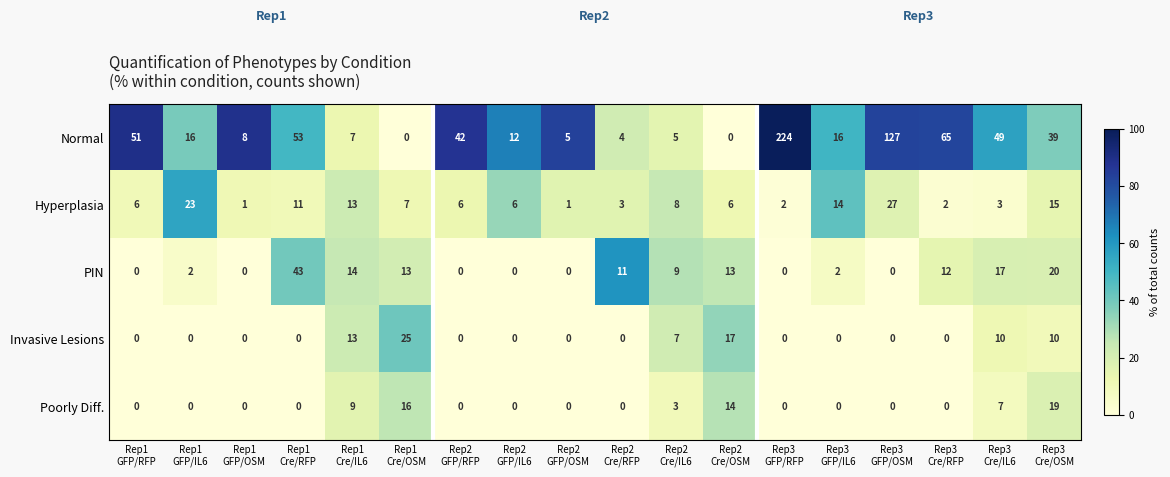

Which series has the largest total across all categories?

Normal